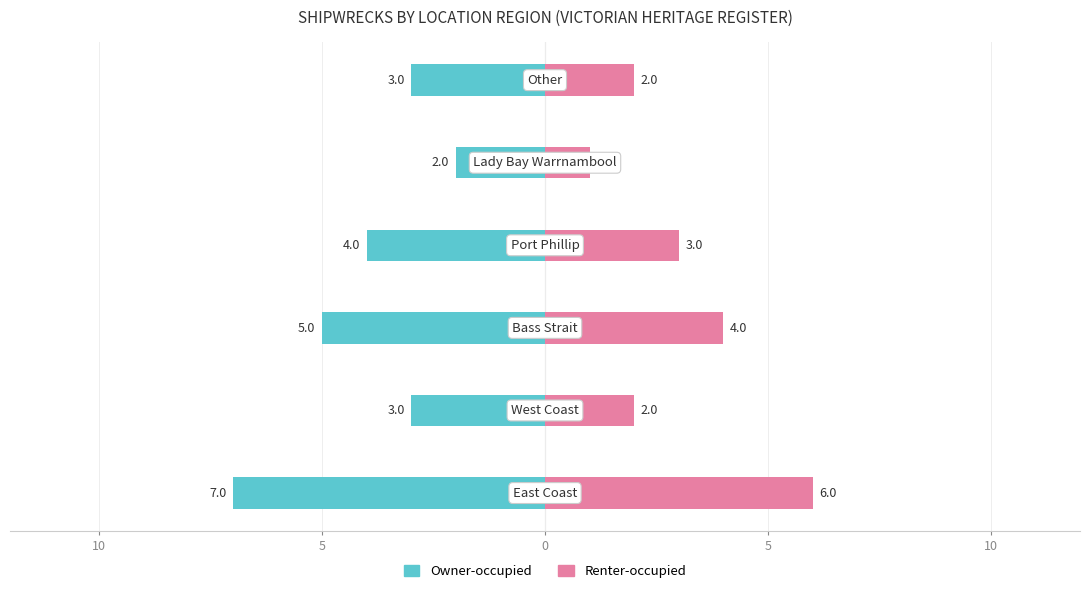

Which series changed the most between 0 and 5?

Owner-occupied